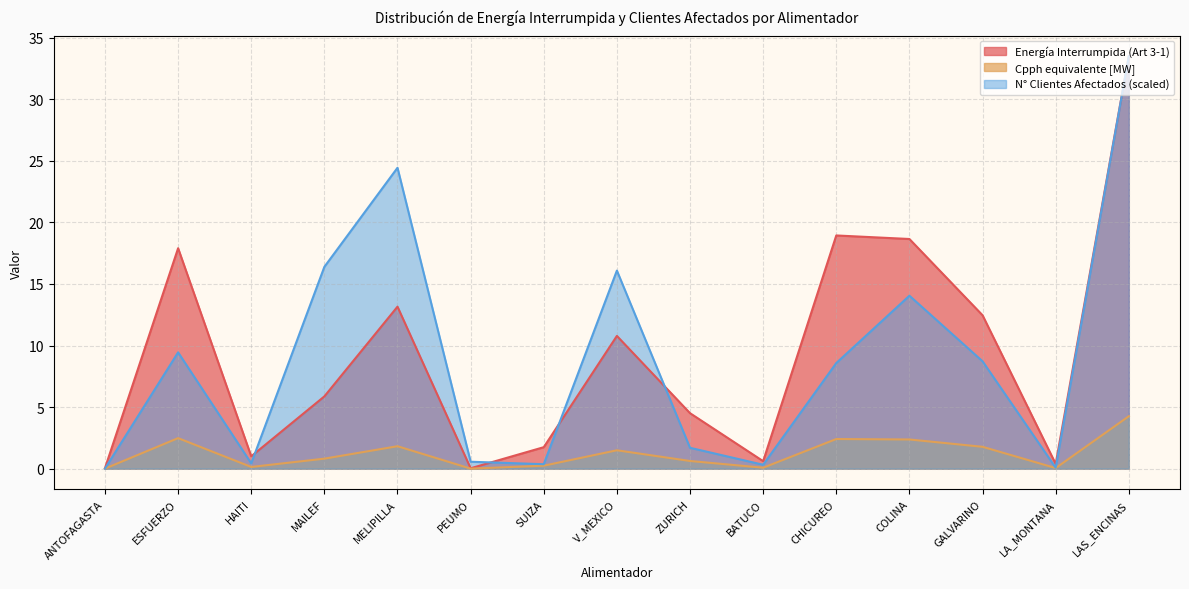

Count the number of categories in the chart.

15